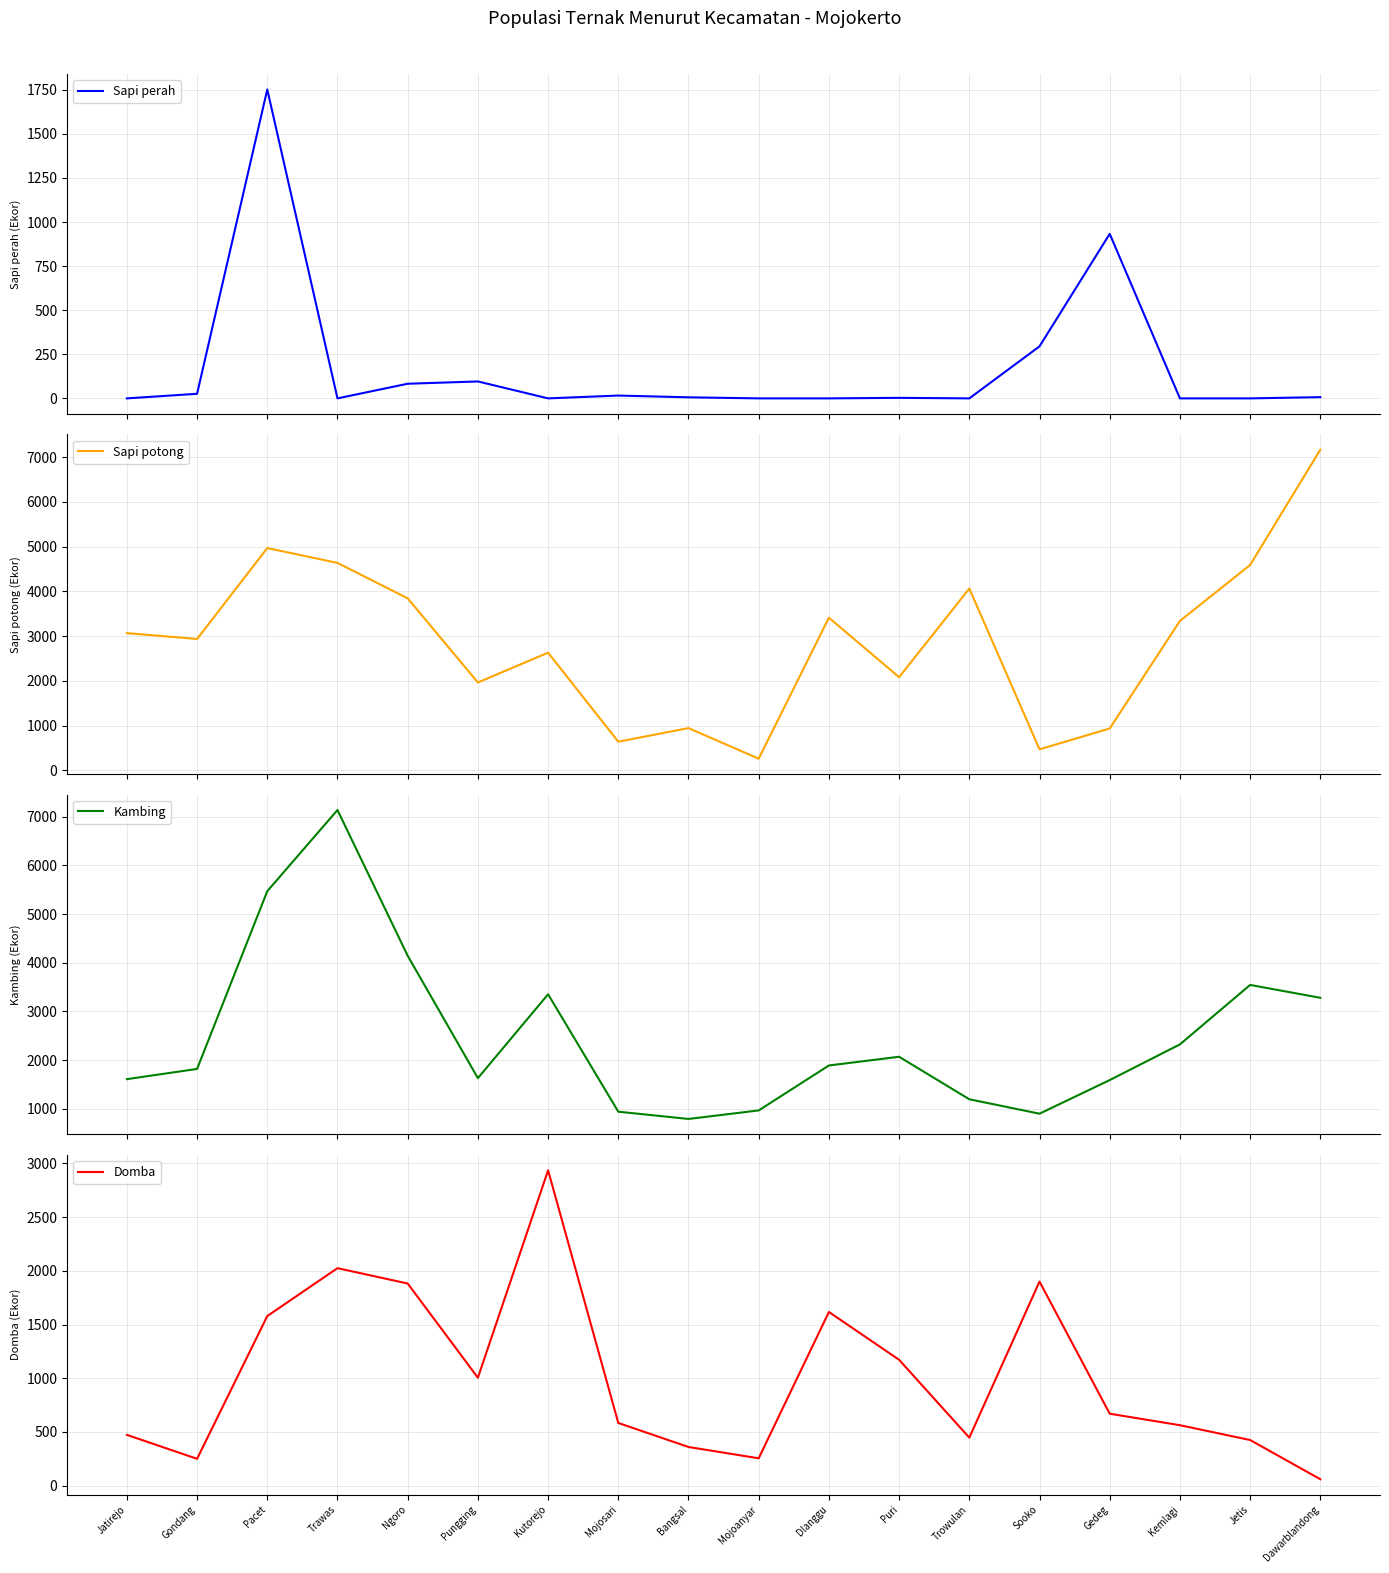

The Domba series shows 1882 at Ngoro. True or false?

True